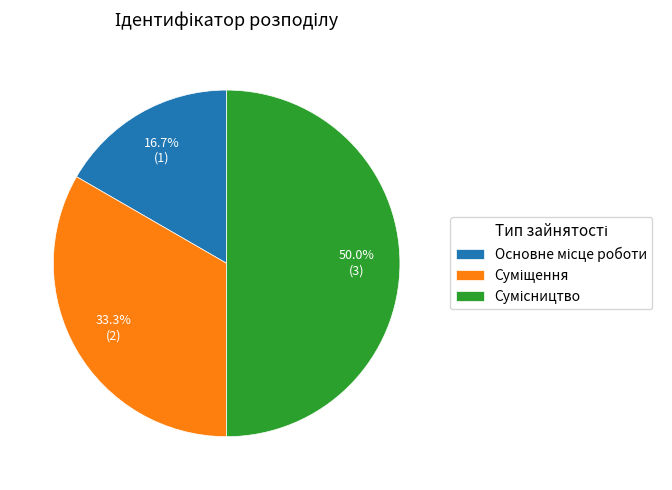

Rank the categories by value from lowest to highest.

Основне місце роботи, Суміщення, Сумісництво